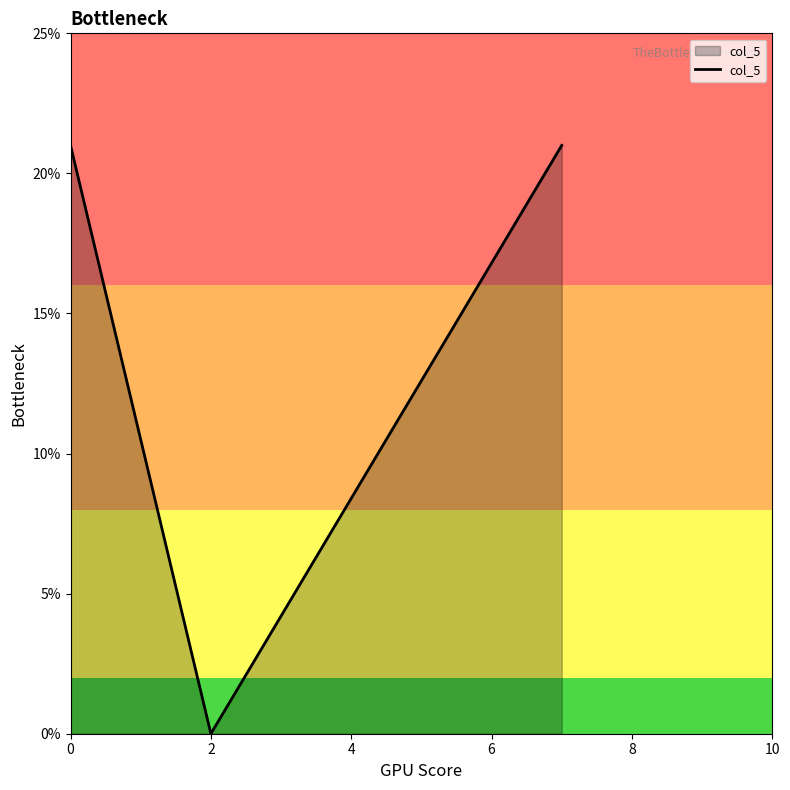

Does the chart display data point markers on the line(s)?

No